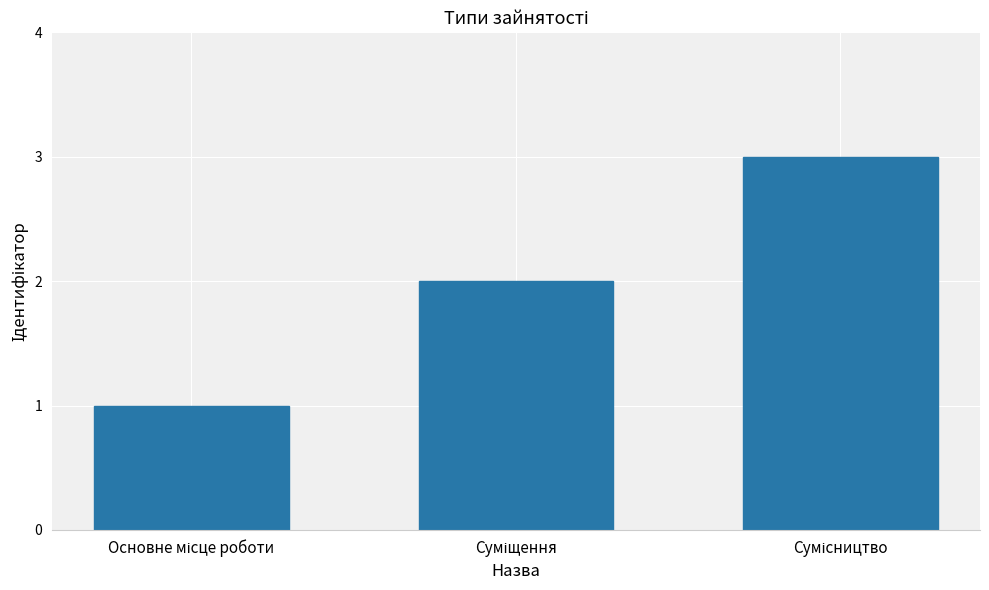

How many data points are less than 2?

1